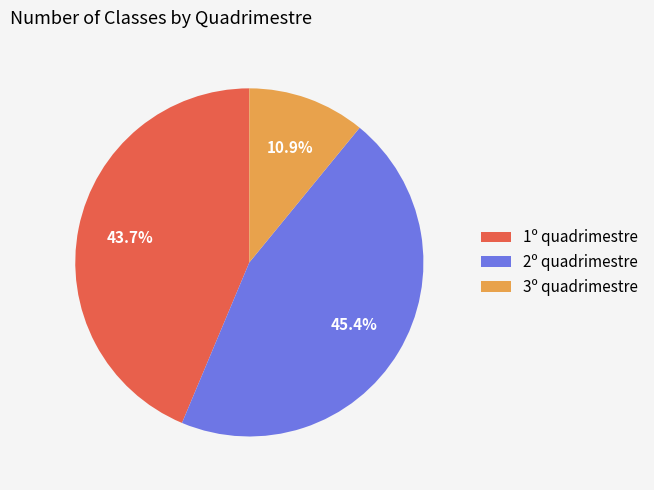

To the nearest percent, what portion does 2º quadrimestre represent?

45%